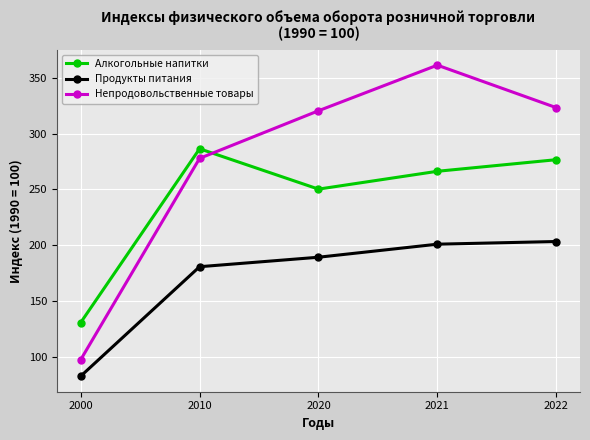

At which category does the chart reach its peak across all series?

2021